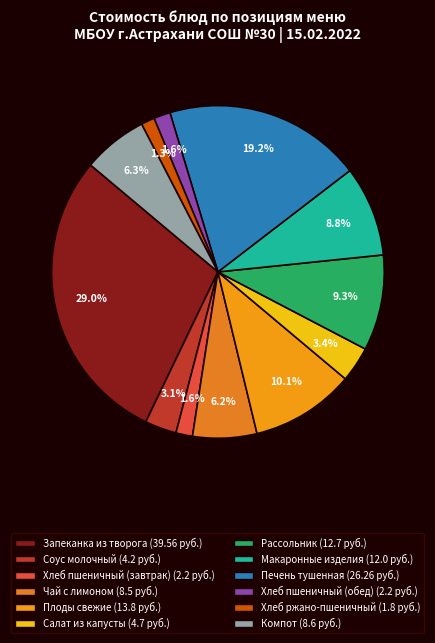

What portion of the pie excludes Хлеб пшеничный (обед)?

98.4%